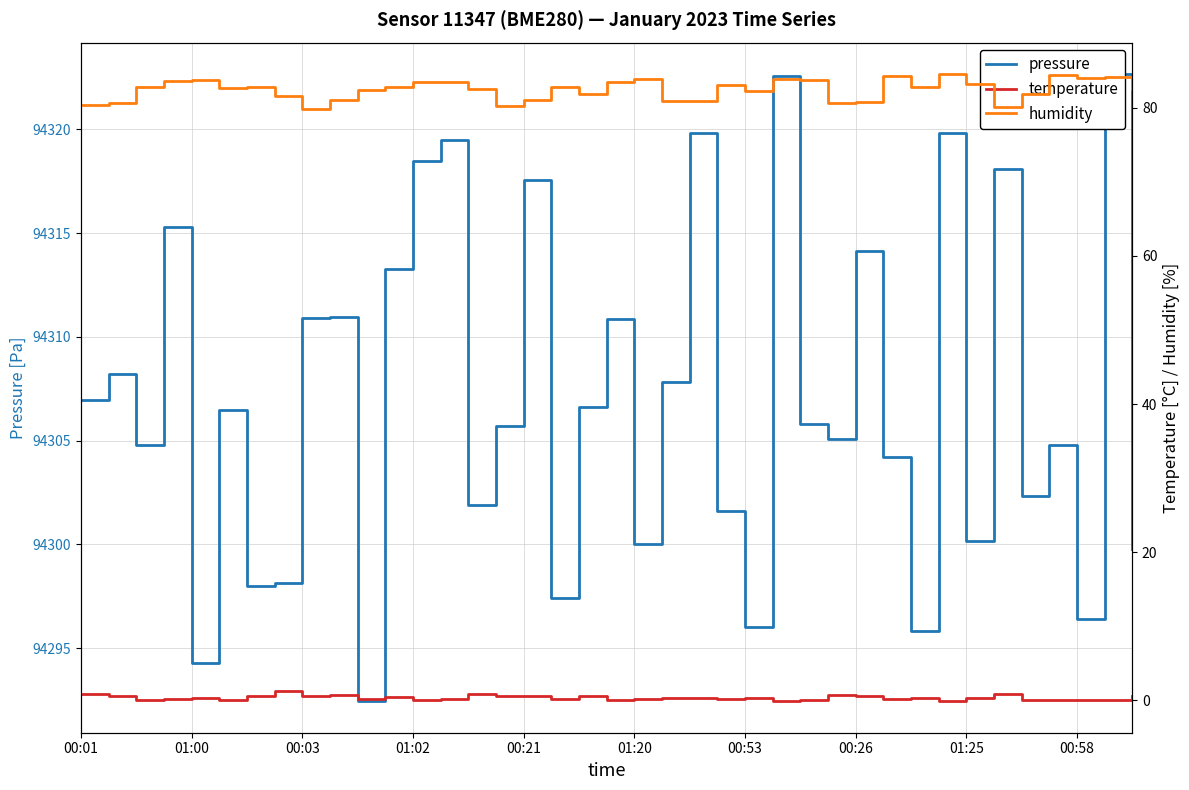

True or false: temperature and humidity intersect in this chart.

False